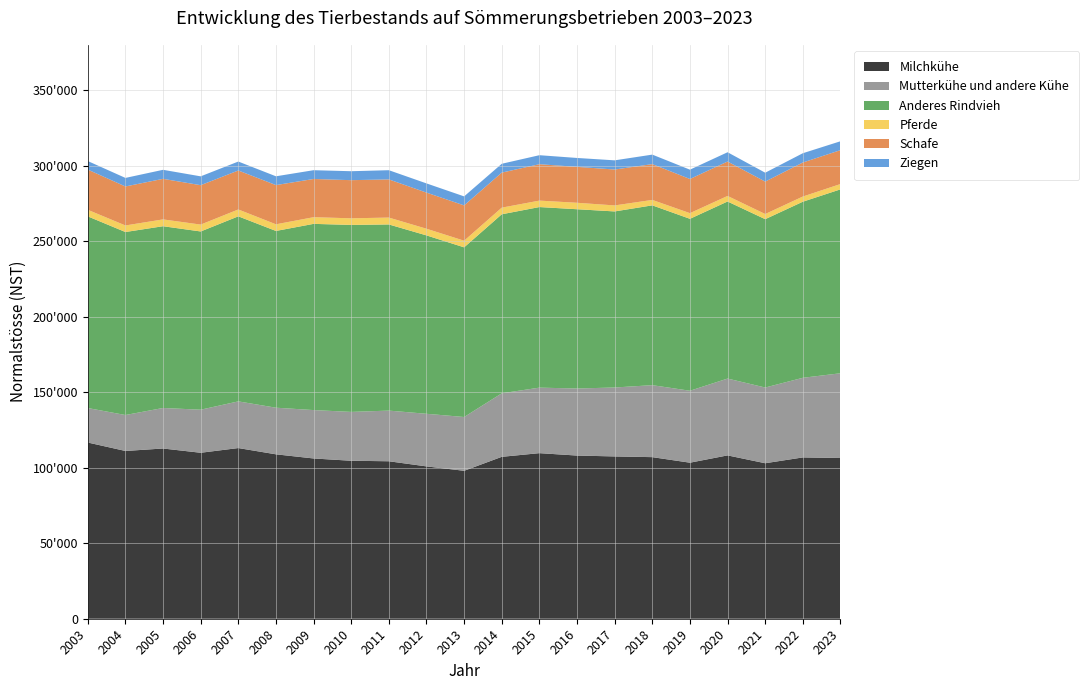

Reading left to right, what are all the values shown in this chart?

Milchkühe: 116679.0	111085.0	112720.0	109894.0	113014.0	108863.0	106118.0	104602.0	104269.0	100869.0	97964.0	107205.0	109639.0	108043.0	107469.0	106996.0	103319.0	108153.4	102958.8	106812.7	106432.0
Mutterkühe und andere Kühe: 22831.0	23803.0	26826.0	28512.0	30904.0	30870.0	32044.0	32343.0	33543.0	34833.0	35608.0	42064.0	43381.0	44399.0	45640.0	47660.0	47638.0	50874.6	50137.4	52724.3	56104.0
Anderes Rindvieh: 126910.0	121169.0	120352.0	118018.0	122526.0	117033.0	123294.0	123816.0	123258.0	118117.0	112340.0	118533.0	119567.0	118703.0	116581.0	119058.0	113846.0	117241.6	111466.3	116590.7	121776.0
Pferde: 4340.0	4347.0	4515.0	4558.0	4550.0	4403.0	4421.0	4376.0	4555.0	4420.0	4393.0	4396.0	4273.0	4278.0	3978.0	3599.0	3751.0	3682.6	3412.1	3431.0	3518.0
Schafe: 26633.0	25813.0	26856.0	26086.0	25803.0	25963.0	25297.0	25252.0	25264.0	23914.0	23378.0	23191.0	24095.0	23778.0	23768.0	23707.0	22613.0	22776.2	21463.2	22530.3	22439.0
Ziegen: 5662.0	5664.0	5977.0	5857.0	5926.0	5827.0	5817.0	5928.0	6104.0	6094.0	5971.0	5856.0	5969.0	5895.0	6086.0	6291.0	6181.0	6149.3	5894.5	6139.8	5886.0